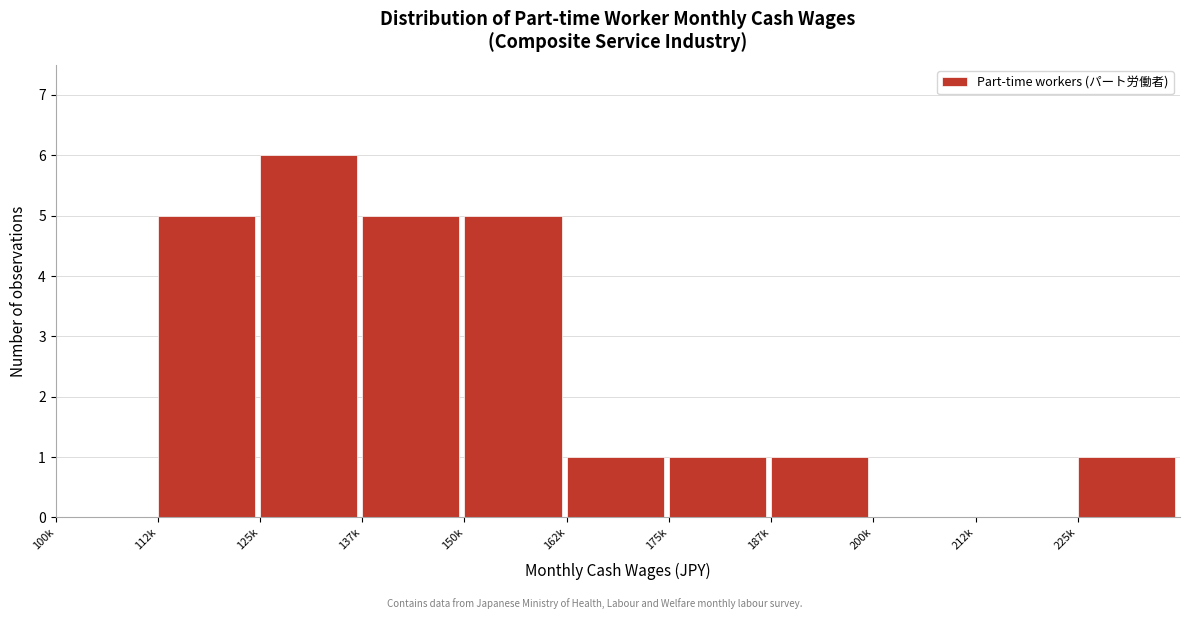

Reading left to right, list all the values displayed in this chart.

100k=0	112k=5	125k=6	137k=5	150k=5	162k=1	175k=1	187k=1	200k=0	212k=0	225k=1